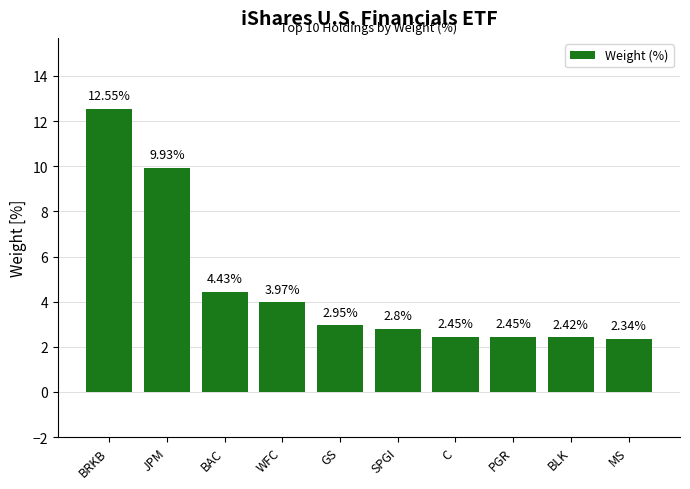

What is the label of the 6th bar from the right?

GS